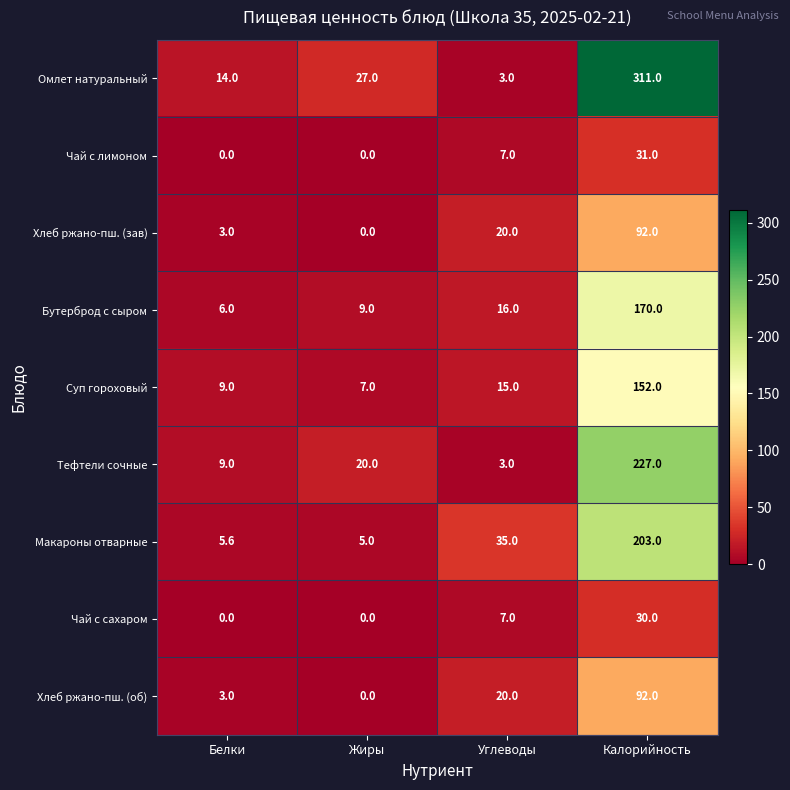

Is it true that Бутерброд с сыром equals 6.0 at Белки?

True